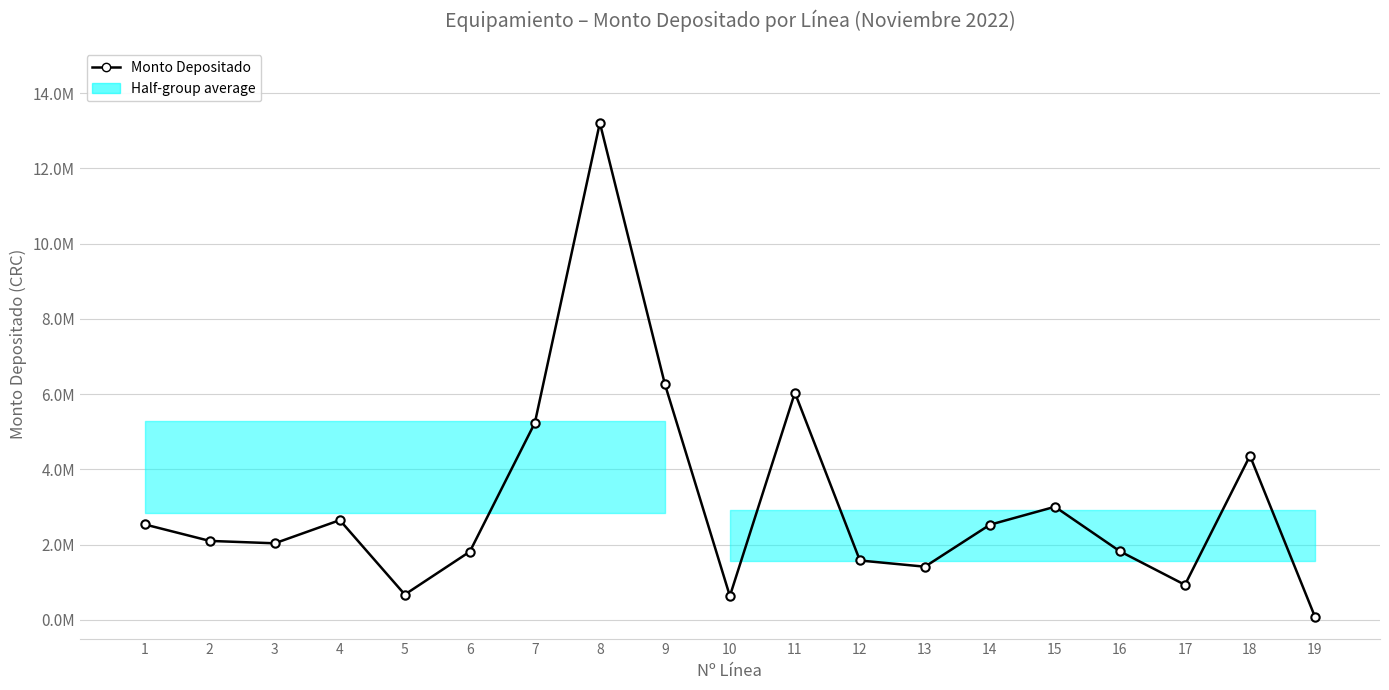

Does the chart display data point markers on the line(s)?

Yes